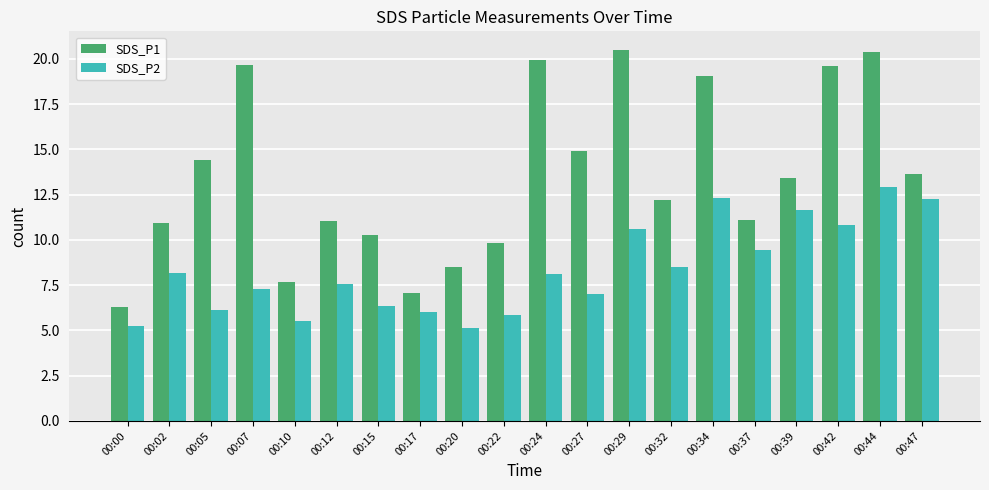

What value does the SDS_P2 series have at 00:12?

7.6